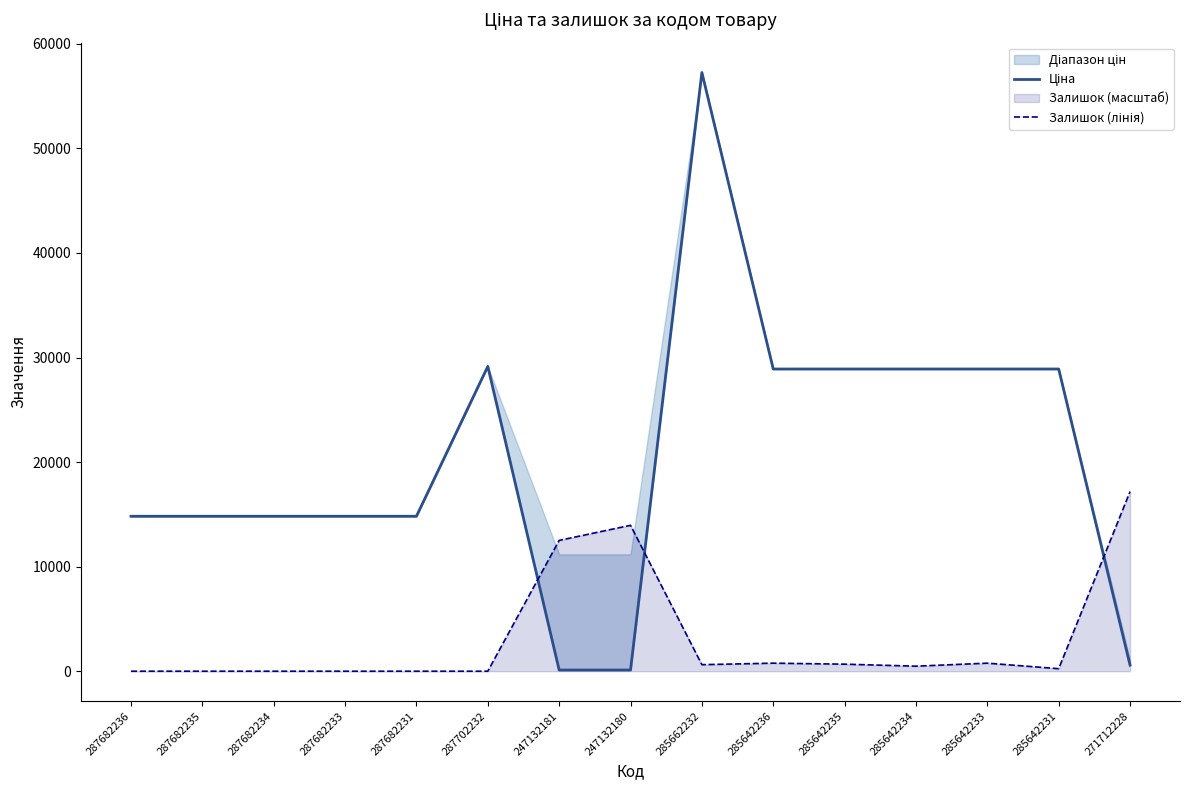

Reading right to left, list all the values displayed in this chart.

Ціна: 578.1	28901.7	28901.7	28901.7	28901.7	28901.7	57258.0	111.8	111.8	29152.3	14817.6	14817.6	14817.6	14817.6	14817.6
Залишок (лінія): 17177.4	240.6	769.9	481.2	673.6	769.9	625.5	13953.6	12510.2	0.0	0.0	0.0	0.0	0.0	0.0